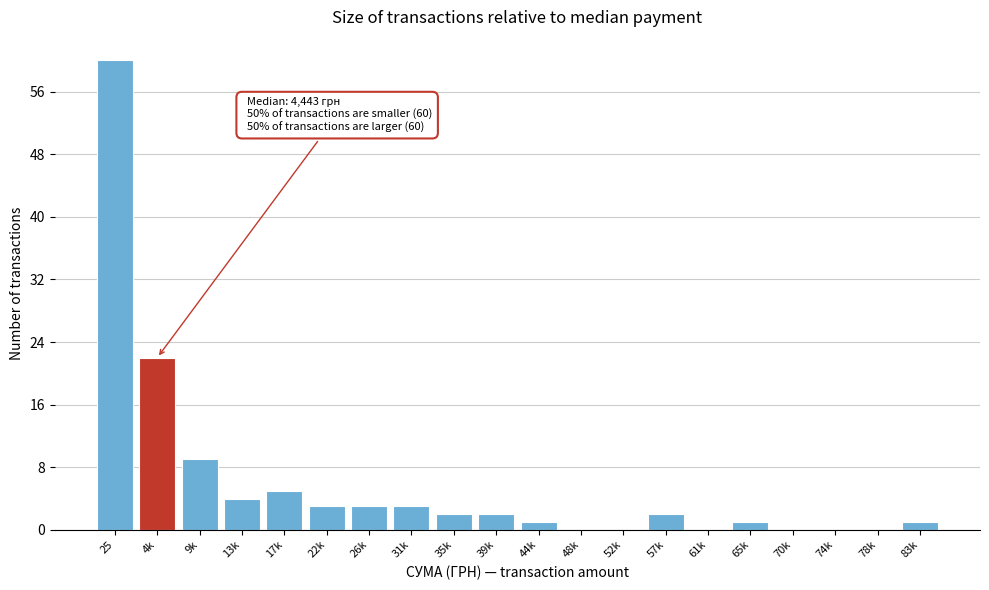

Reading left to right, what are all the values shown in this chart?

25=60	4k=22	9k=9	13k=4	17k=5	22k=3	26k=3	31k=3	35k=2	39k=2	44k=1	48k=0	52k=0	57k=2	61k=0	65k=1	70k=0	74k=0	78k=0	83k=1